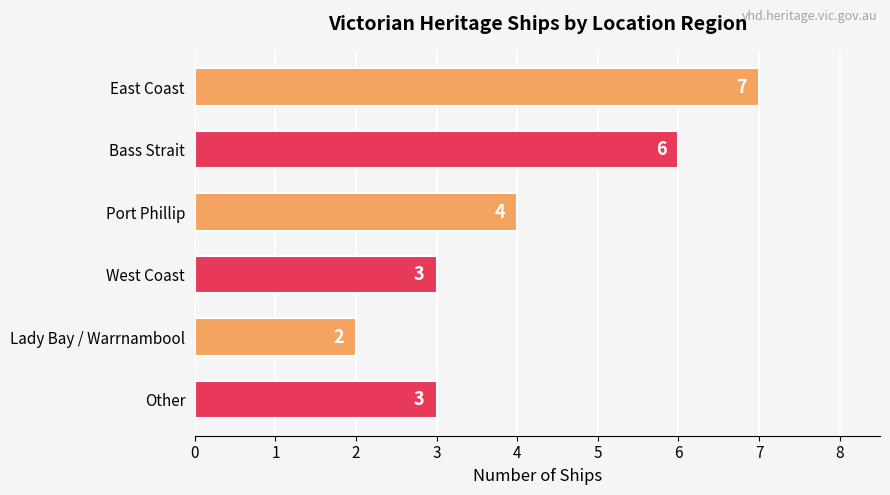

The chart shows a value of 11 at East Coast. True or false?

False